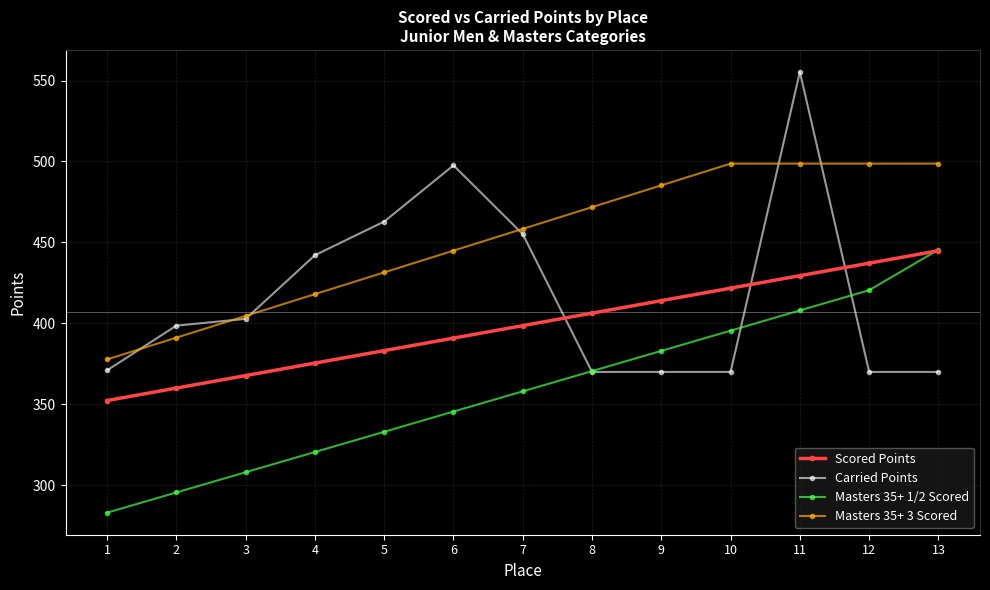

Which series has the widest spread of values?

Carried Points